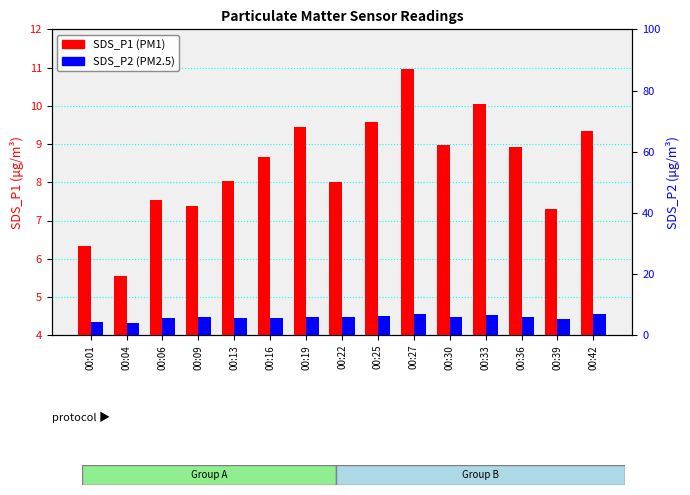

Which series has the largest total across all categories?

SDS_P1